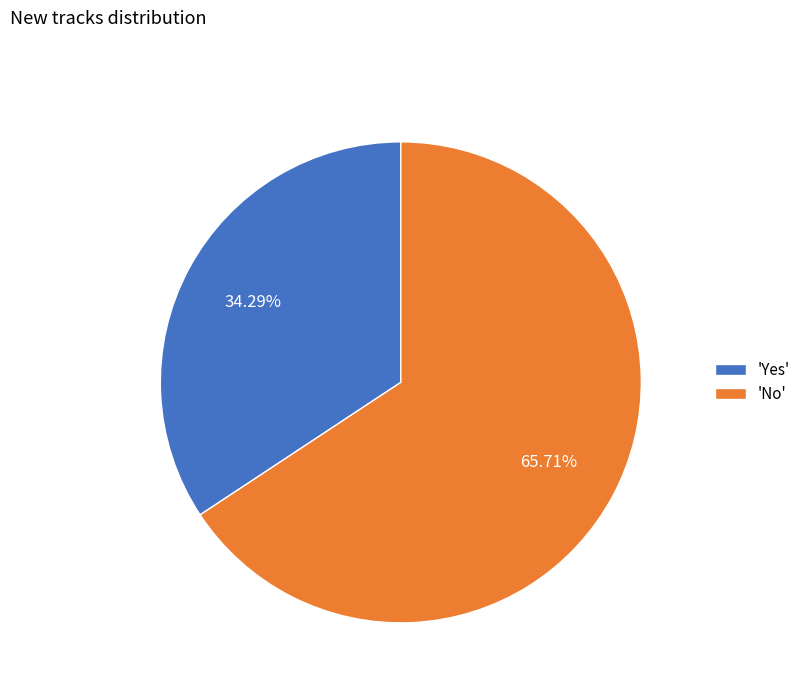

Which category has the biggest portion of the pie?

'No'